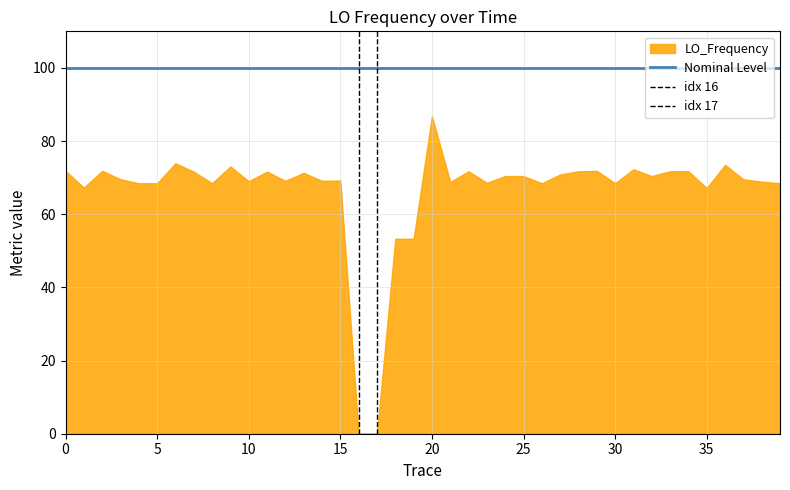

True or false: idx 17 has a value of 1 at 5.

True